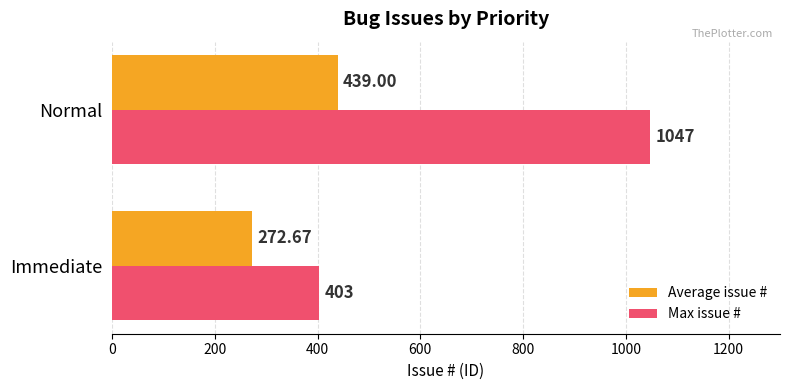

Rank the series by their maximum value, from highest to lowest.

Max issue #, Average issue #